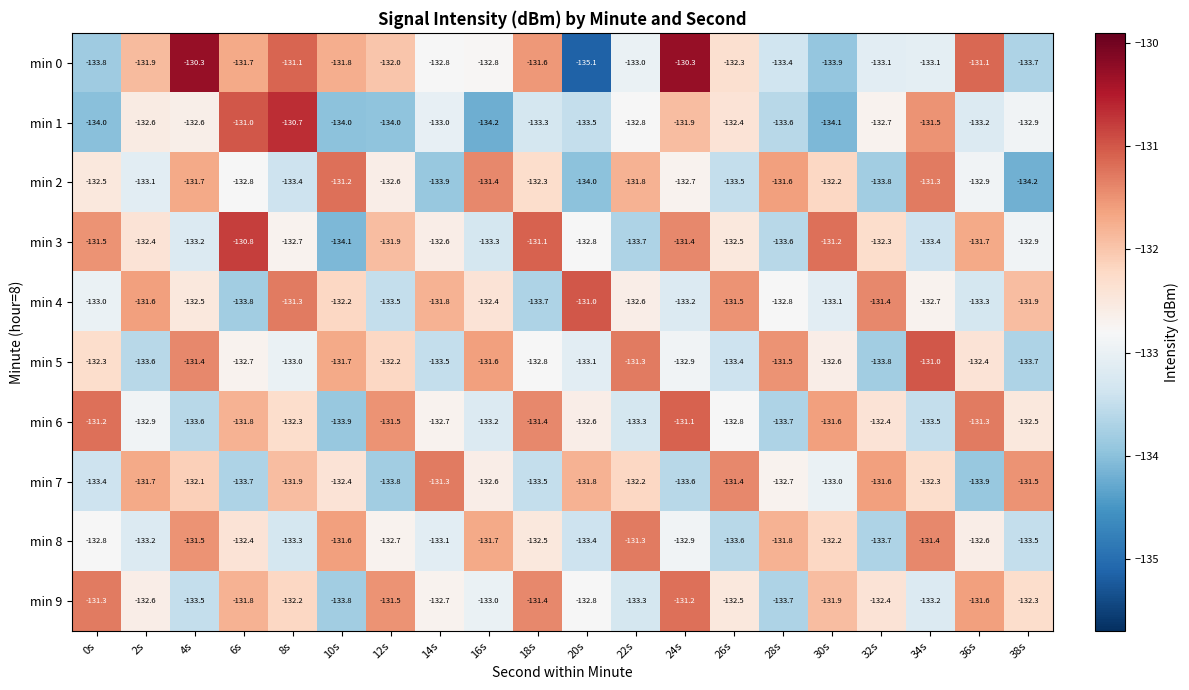

The min 0 series shows -229.6 at 8s. True or false?

False